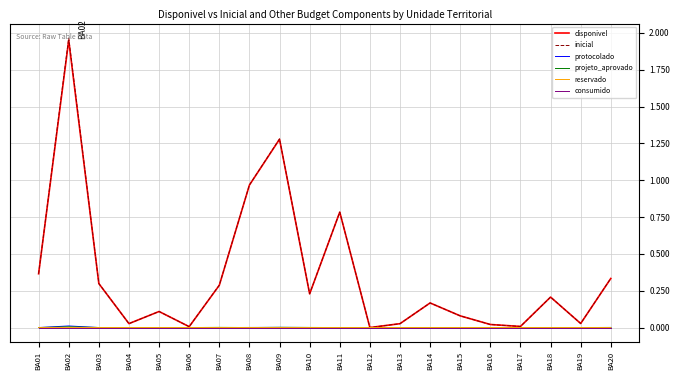

What are all the series names shown in the legend?

disponivel, inicial, protocolado, projeto_aprovado, reservado, consumido